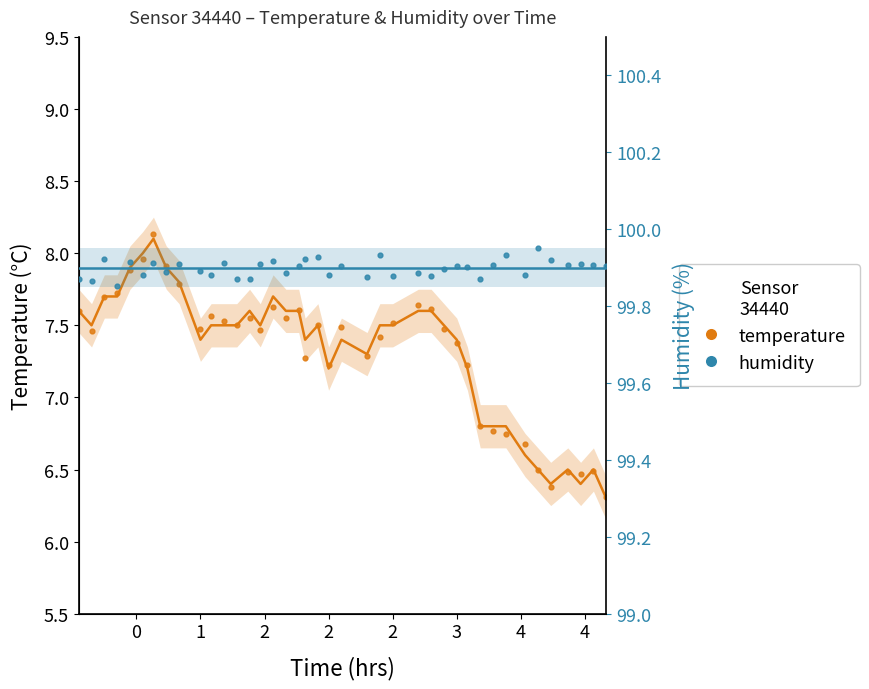

Which series contains the lowest Y value?

temperature